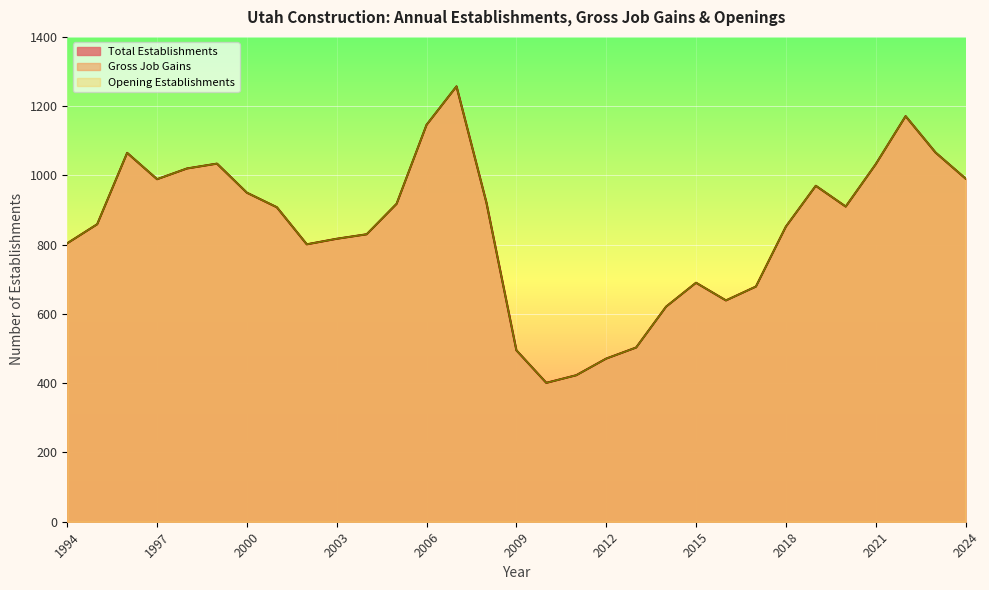

True or false: Opening Establishments has a value of 1764 at 1996.

False